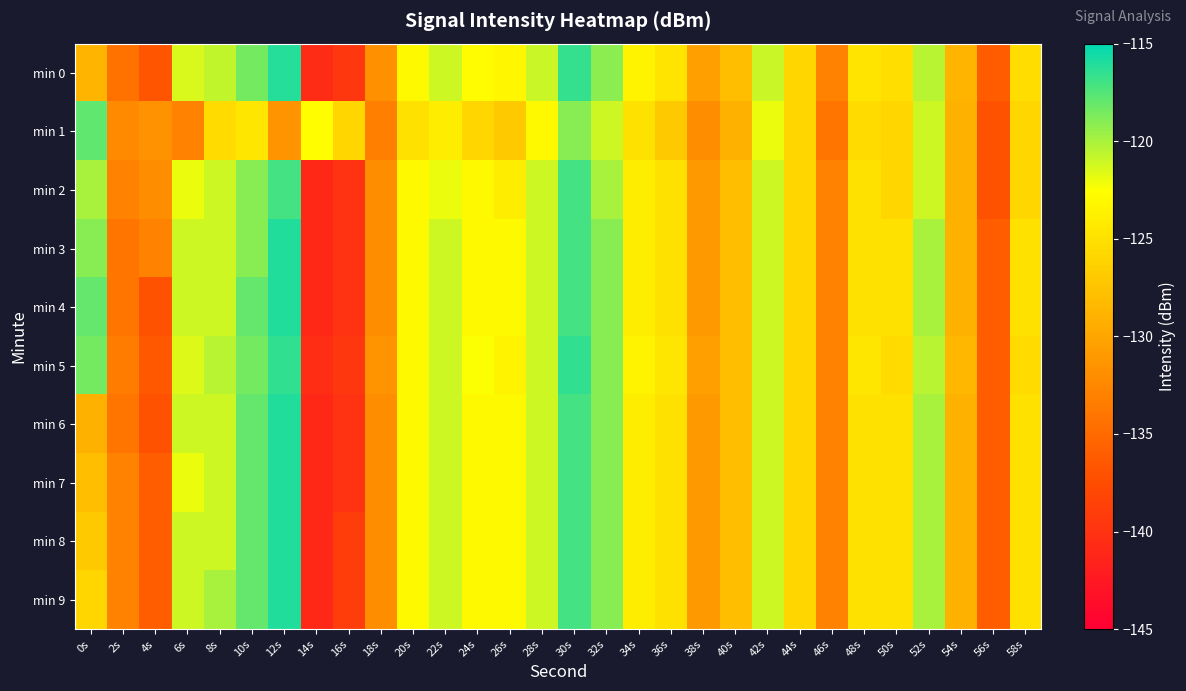

What is the total value across all series at 22s?

-1214.0